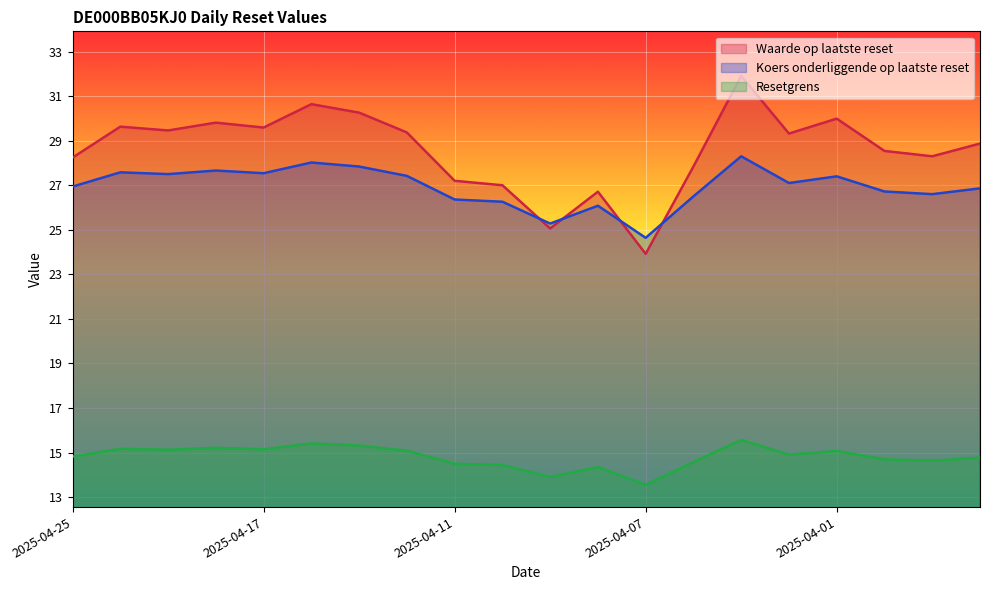

Reading right to left, transcribe all the data shown in this chart.

Waarde op laatste reset: 2025-03-27=28.9	2025-03-28=28.3	2025-03-31=28.5	2025-04-01=30.0	2025-04-02=29.3	2025-04-03=31.9	2025-04-04=27.8	2025-04-07=23.9	2025-04-08=26.7	2025-04-09=25.1	2025-04-10=27.0	2025-04-11=27.2	2025-04-14=29.4	2025-04-15=30.3	2025-04-16=30.6	2025-04-17=29.6	2025-04-22=29.8	2025-04-23=29.5	2025-04-24=29.6	2025-04-25=28.2
Koers onderliggende op laatste reset: 2025-03-27=26.9	2025-03-28=26.6	2025-03-31=26.7	2025-04-01=27.4	2025-04-02=27.1	2025-04-03=28.3	2025-04-04=26.5	2025-04-07=24.6	2025-04-08=26.1	2025-04-09=25.3	2025-04-10=26.3	2025-04-11=26.4	2025-04-14=27.4	2025-04-15=27.8	2025-04-16=28.0	2025-04-17=27.5	2025-04-22=27.7	2025-04-23=27.5	2025-04-24=27.6	2025-04-25=26.9
Resetgrens: 2025-03-27=14.8	2025-03-28=14.6	2025-03-31=14.7	2025-04-01=15.1	2025-04-02=14.9	2025-04-03=15.6	2025-04-04=14.6	2025-04-07=13.6	2025-04-08=14.3	2025-04-09=13.9	2025-04-10=14.4	2025-04-11=14.5	2025-04-14=15.1	2025-04-15=15.3	2025-04-16=15.4	2025-04-17=15.1	2025-04-22=15.2	2025-04-23=15.1	2025-04-24=15.2	2025-04-25=14.8